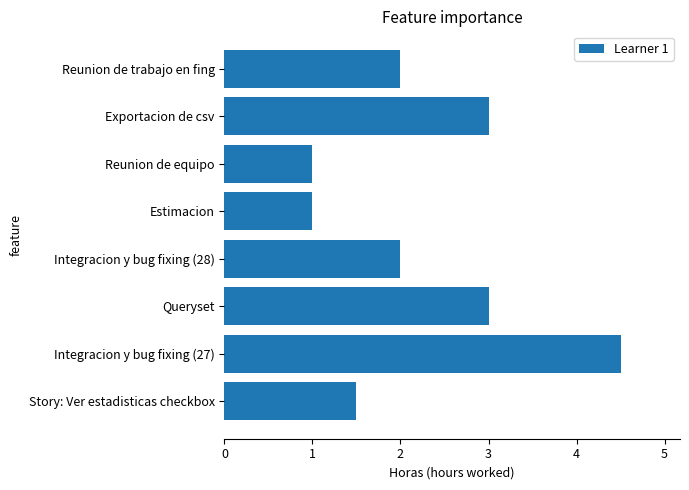

What is the smallest value displayed?

1.0